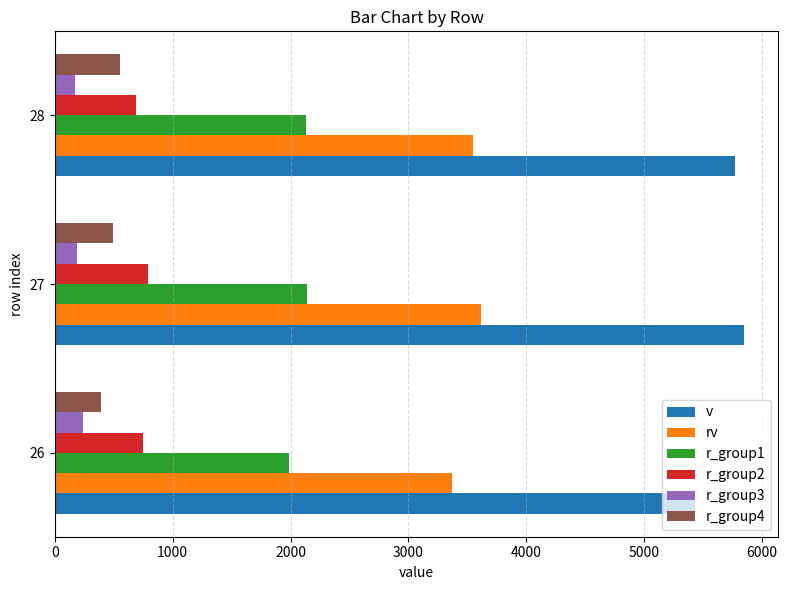

What is the greatest value displayed?

5844